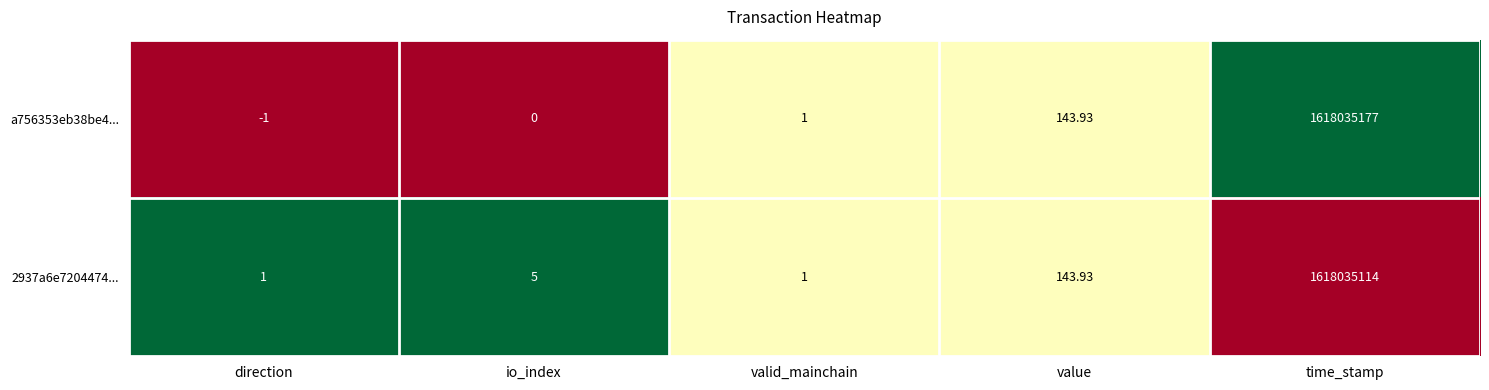

List the series in order of their overall mean, lowest first.

2937a6e7204474..., a756353eb38be4...